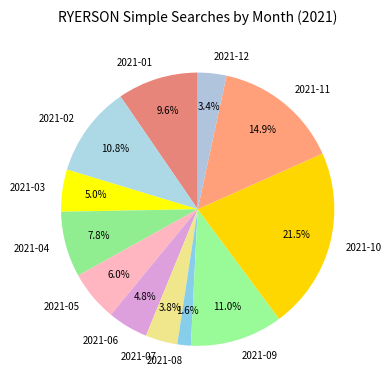

Combined, do 2021-12 and 2021-05 account for over 50%?

No